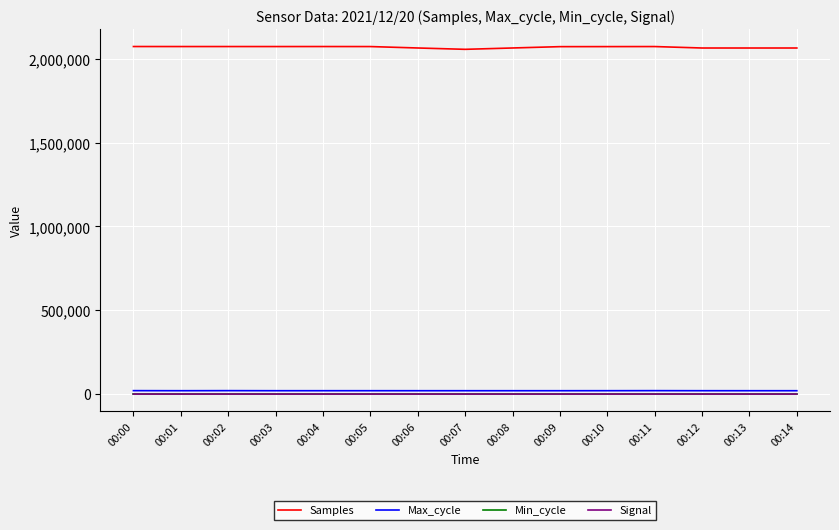

Read the Max_cycle value at 00:13.

19918